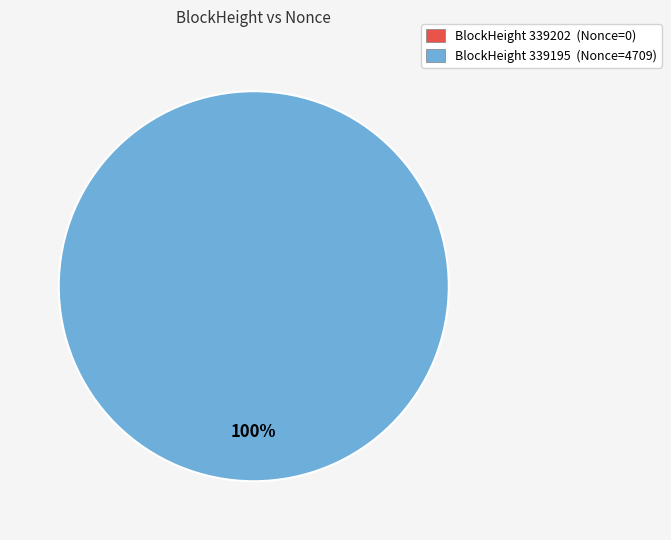

What percentage do 339202 and 339195 together represent?

100.0%